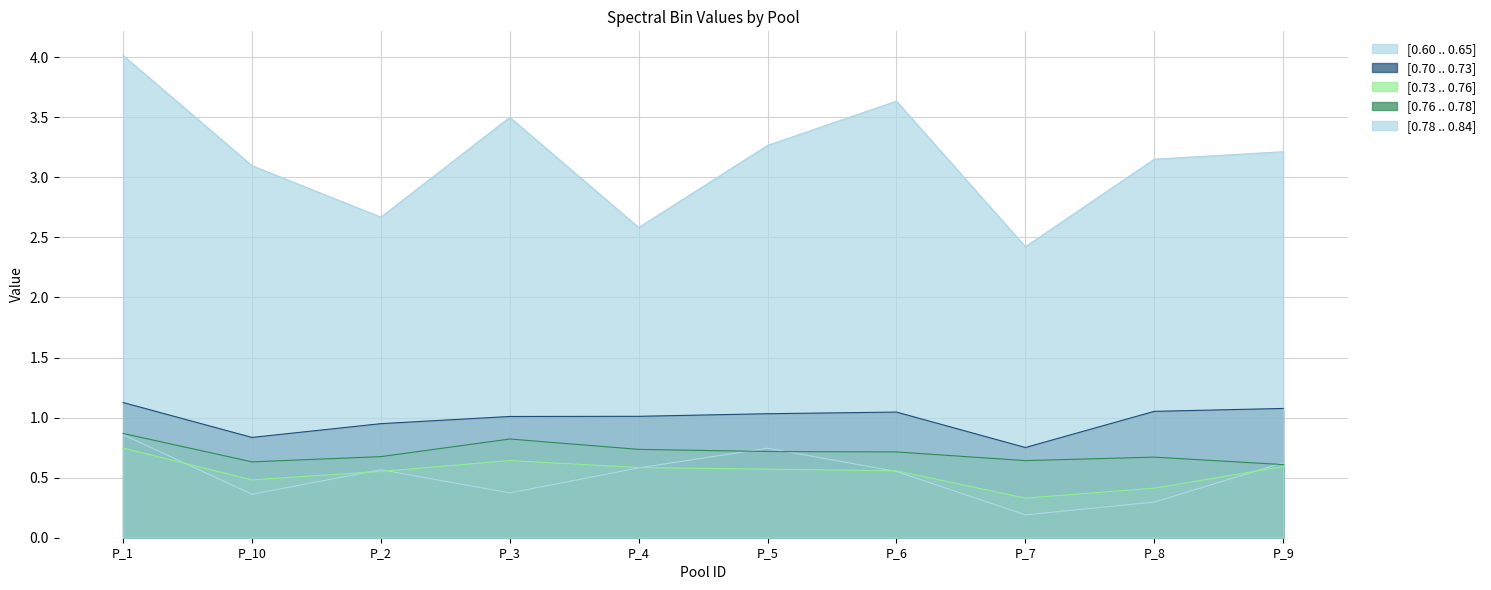

Rank the series by their maximum value, from lowest to highest.

[0.73 .. 0.76], [0.60 .. 0.65], [0.76 .. 0.78], [0.70 .. 0.73], [0.78 .. 0.84]